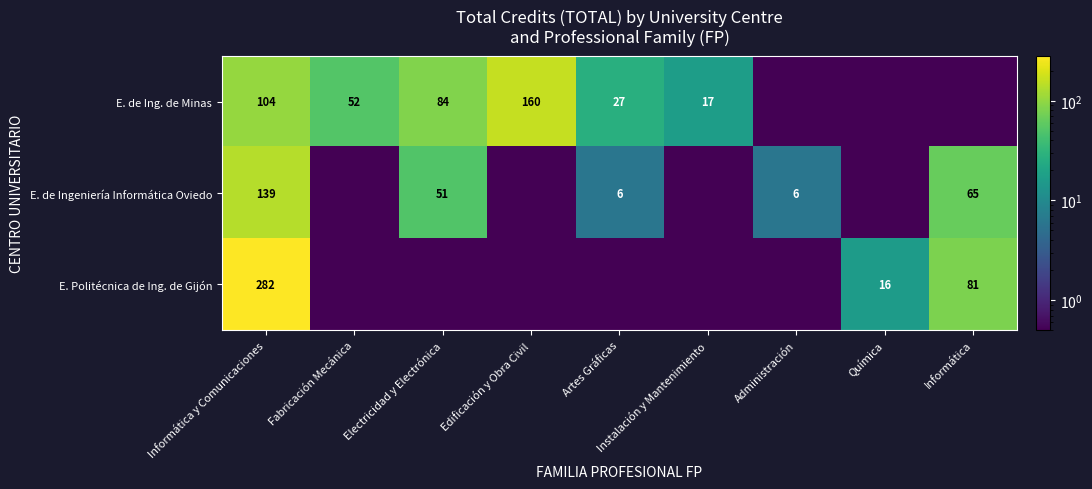

Is it true that E. de Ing. de Minas equals 284.2 at Edificación y Obra Civil?

False